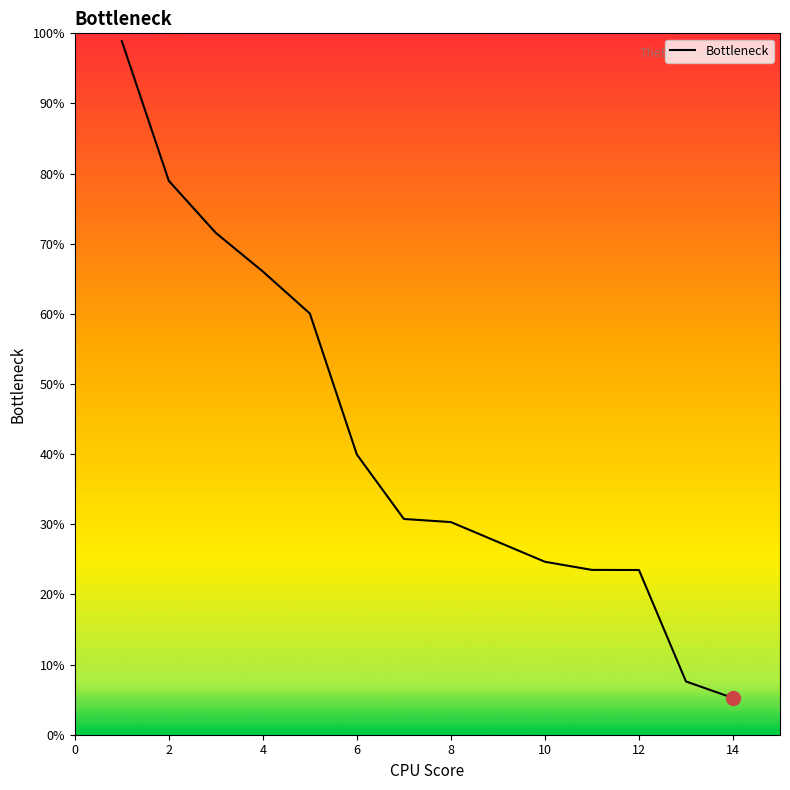

What is the smallest value displayed?

0.1